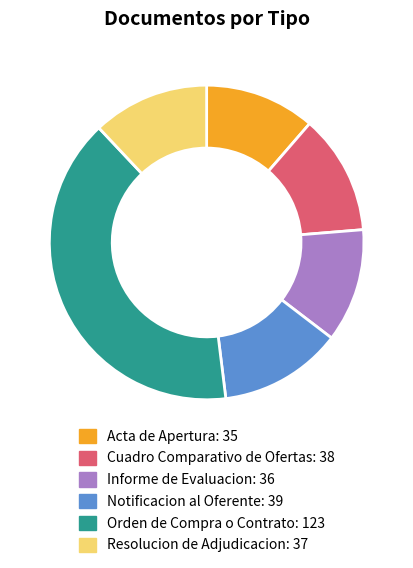

The Acta de Apertura slice represents 17% of the pie. True or false?

False